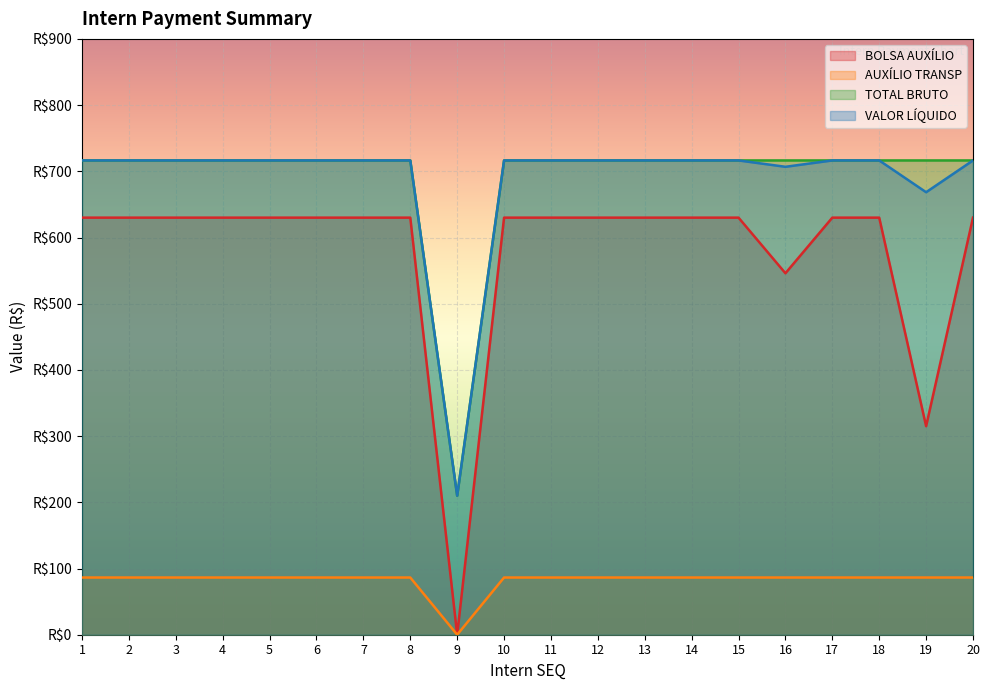

What are all the series names shown in the legend?

BOLSA AUXÍLIO, AUXÍLIO TRANSP, TOTAL BRUTO, VALOR LÍQUIDO